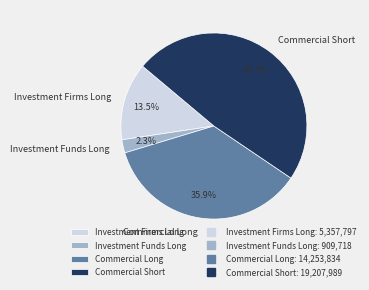

What is the largest slice in the pie chart?

Commercial Short